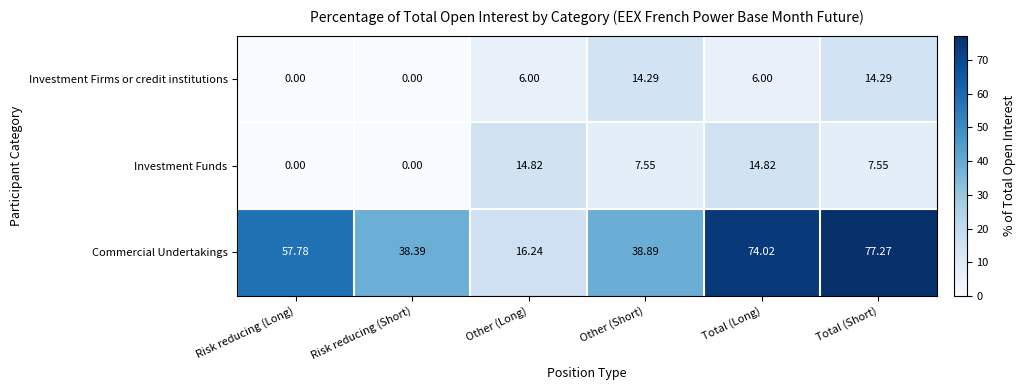

Rank the series at Total (Long) from lowest to highest value.

Investment Firms or credit institutions, Investment Funds, Commercial Undertakings